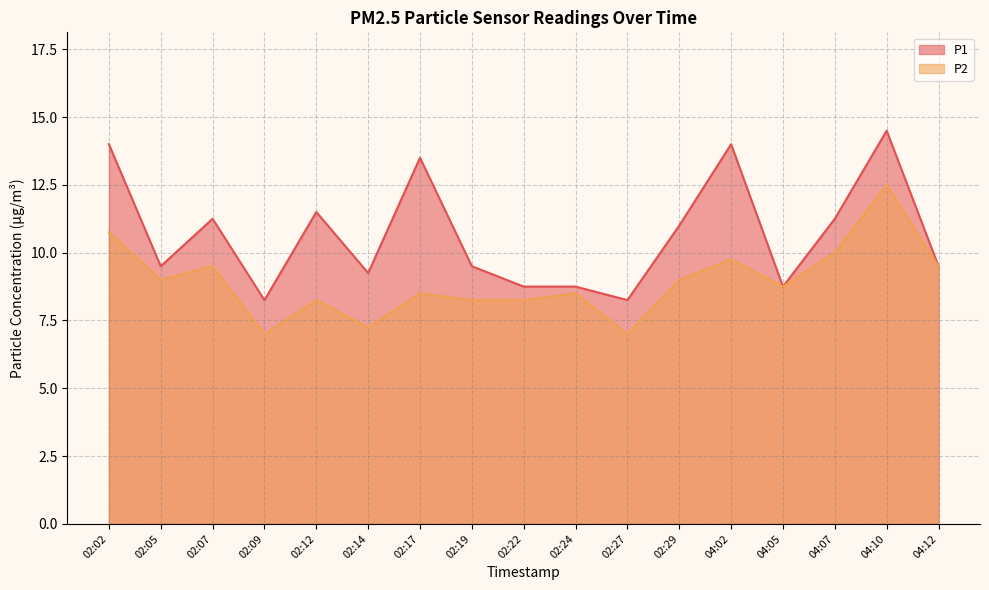

How many interior local peaks does the P2 series have?

6